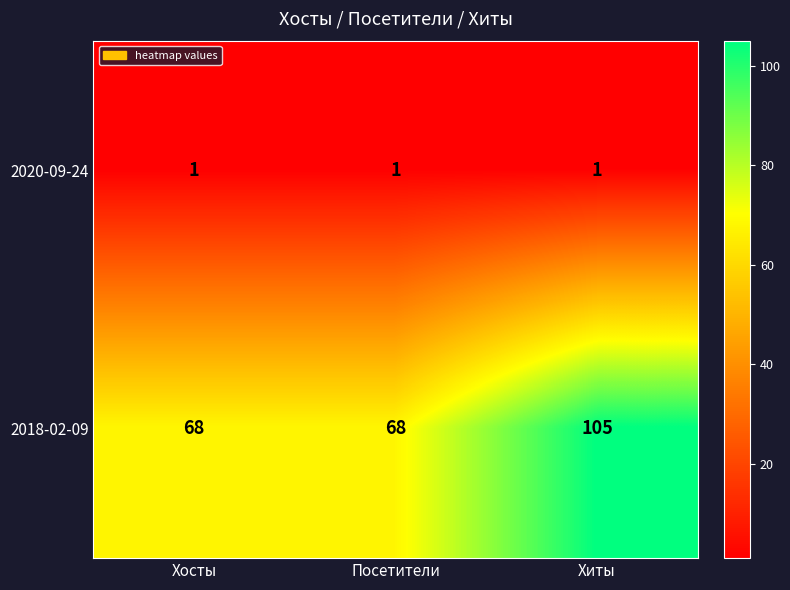

What is the total value across all series at Хиты?

106